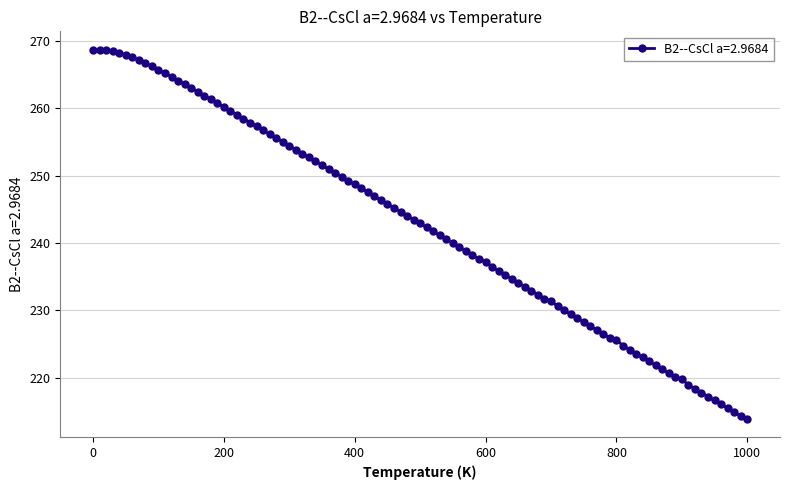

What is the greatest value displayed?

268.7